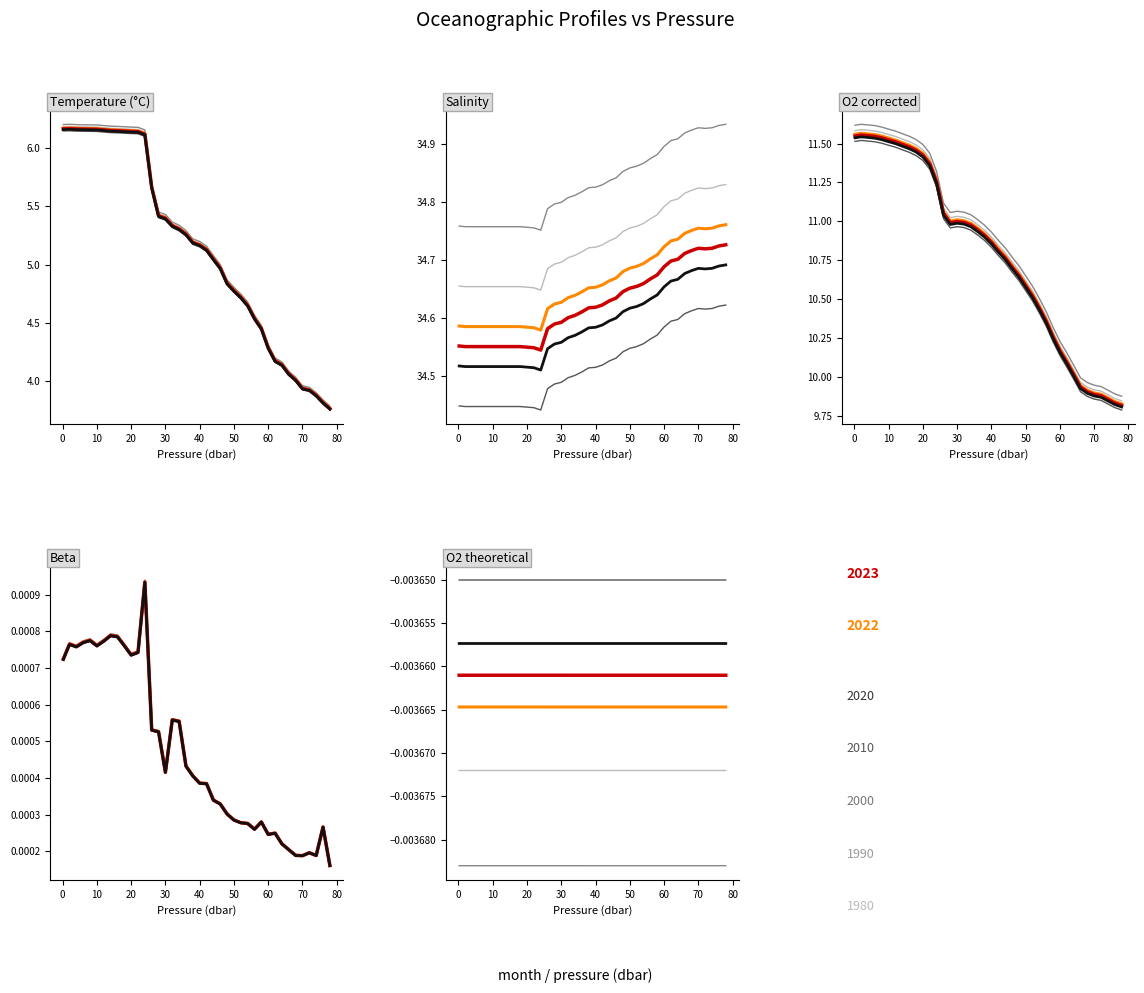

Is the value of s at 72.0 greater than the value of t at 44.0?

Yes